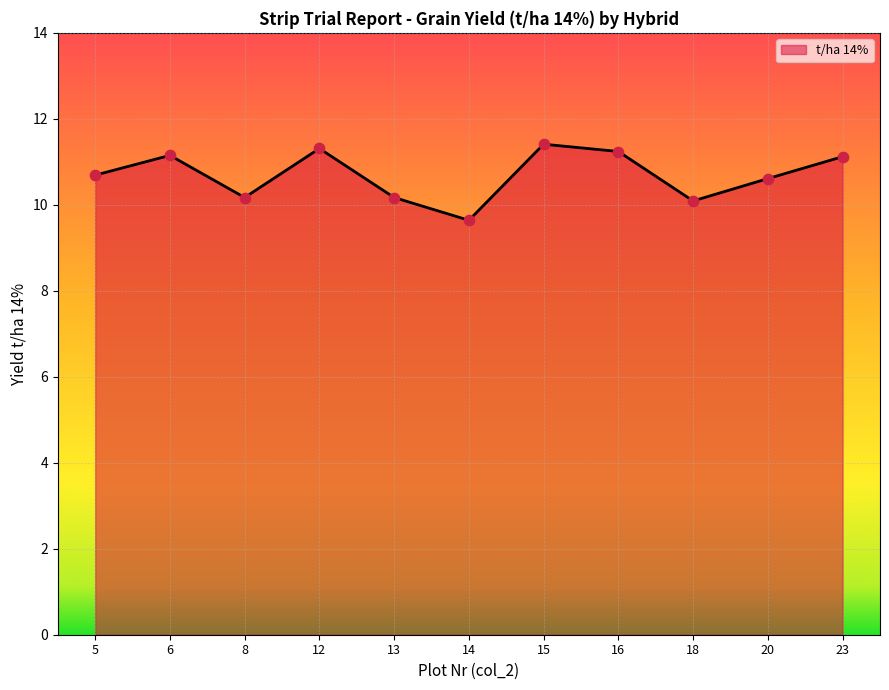

Which has a higher value, 13 or 20?

20